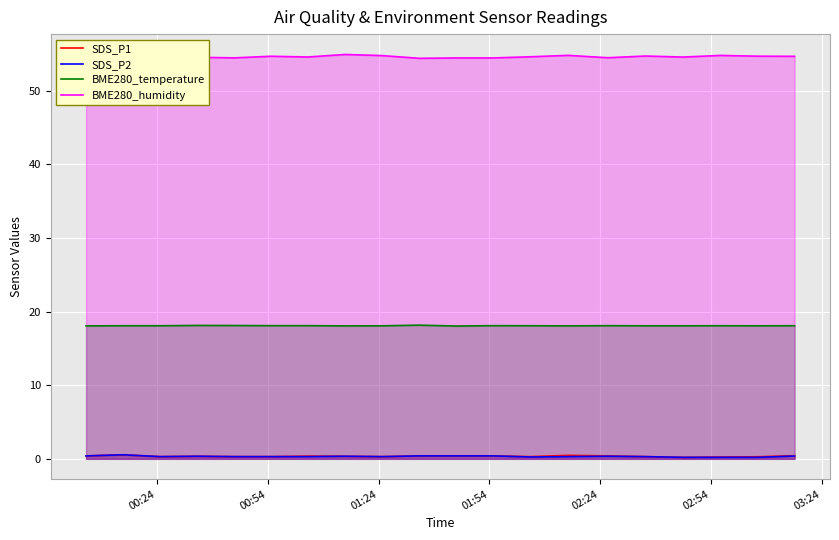

True or false: SDS_P1 and BME280_temperature intersect in this chart.

False